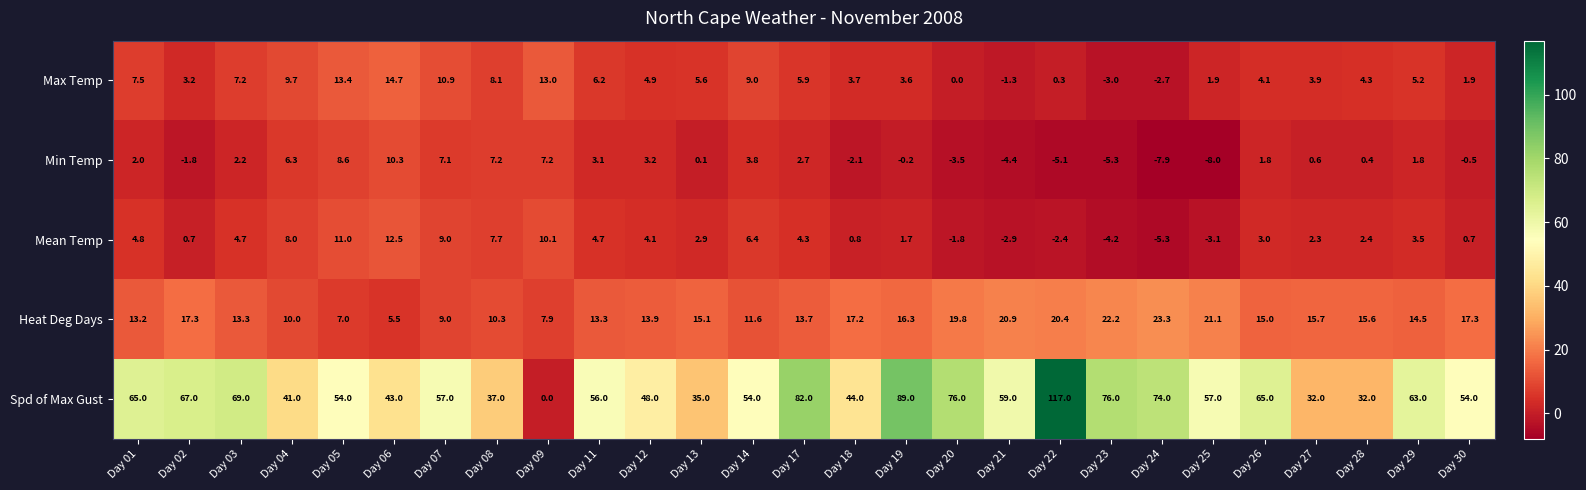

What is the minimum value shown in the chart?

-8.0